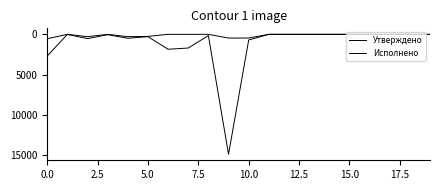

Where is the first local maximum for Утверждено?

5.0